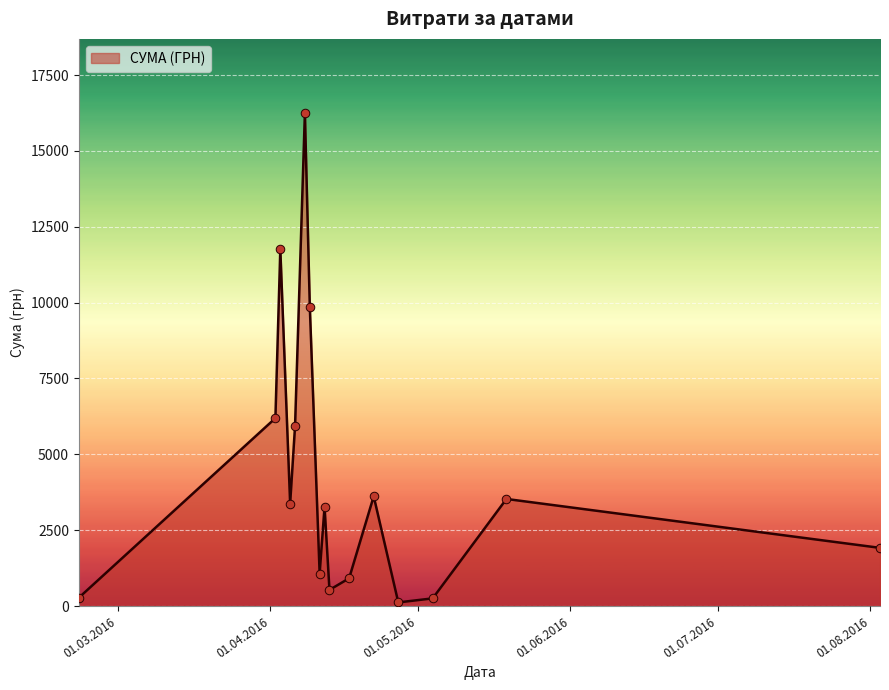

What is the difference between the maximum and minimum values?

16137.7